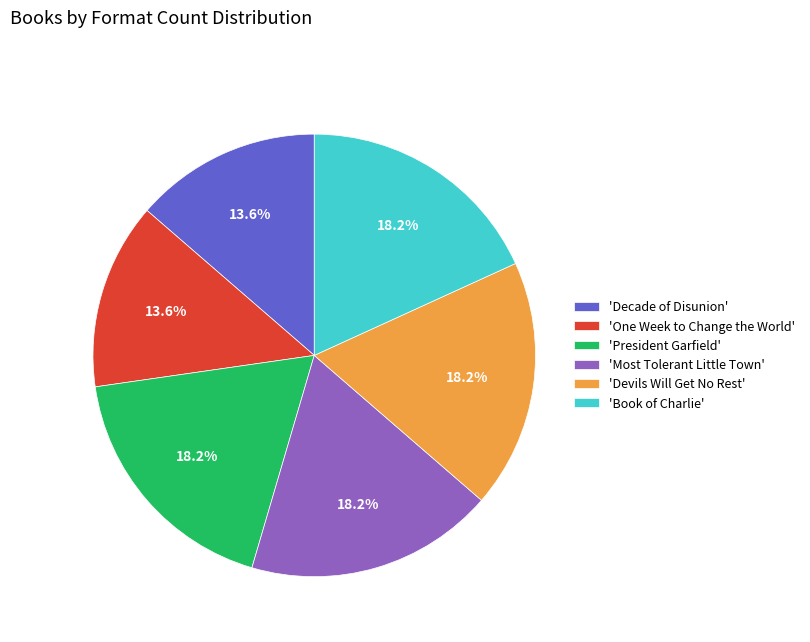

Is there a majority slice in this chart?

No